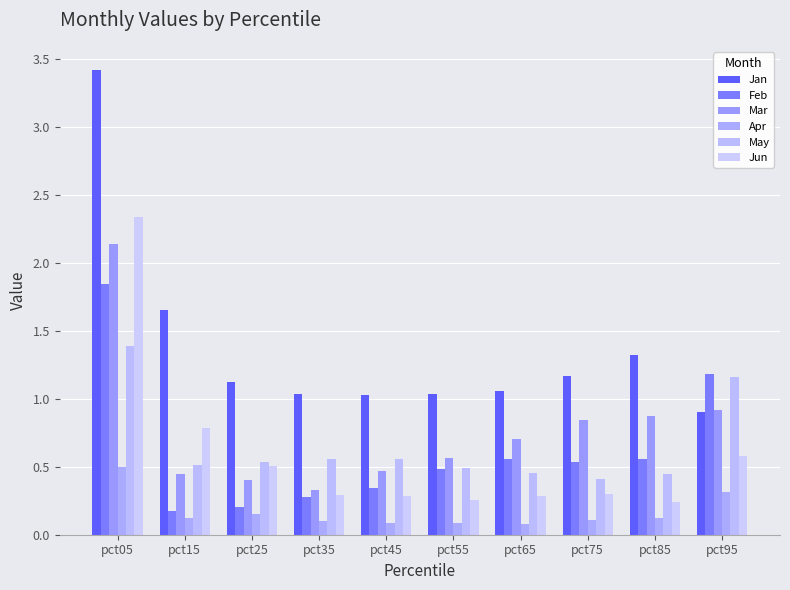

Is it true that Apr equals 0.1 at pct45?

True